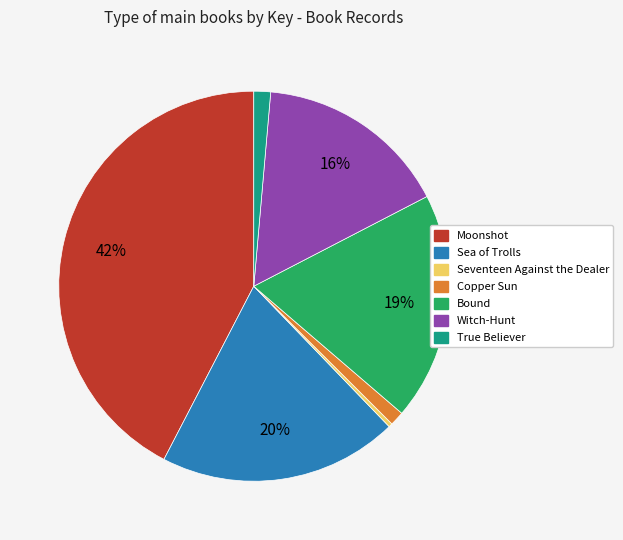

Which slice is the smallest?

Seventeen Against the Dealer